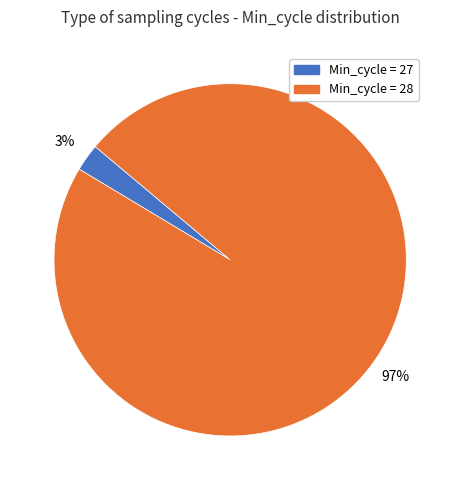

To the nearest percent, what is the average slice percentage?

50%